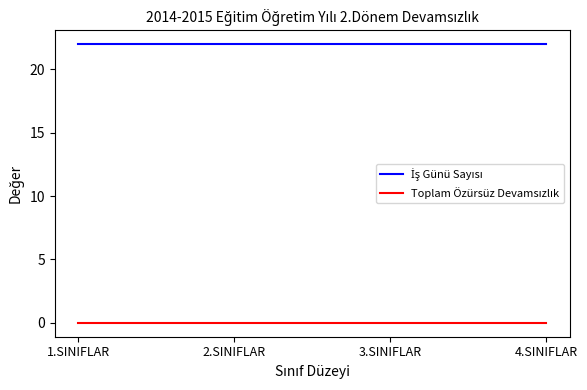

What position from the left is 2.SINIFLAR?

2